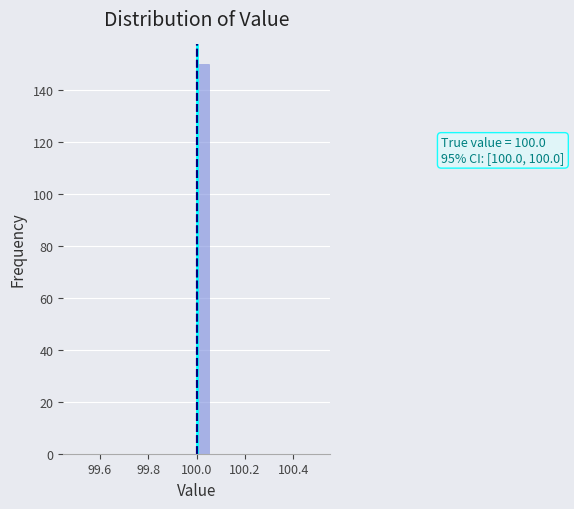

Read against the x-axis, roughly where is the centre of the tallest bar?

100.02